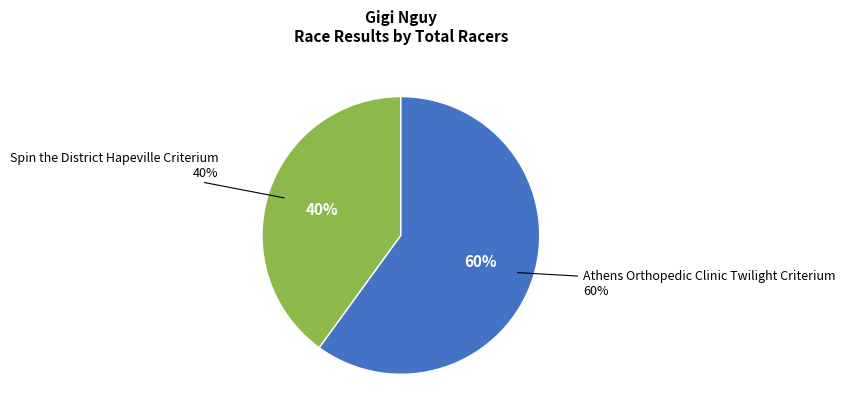

How many slices are in this pie chart?

2